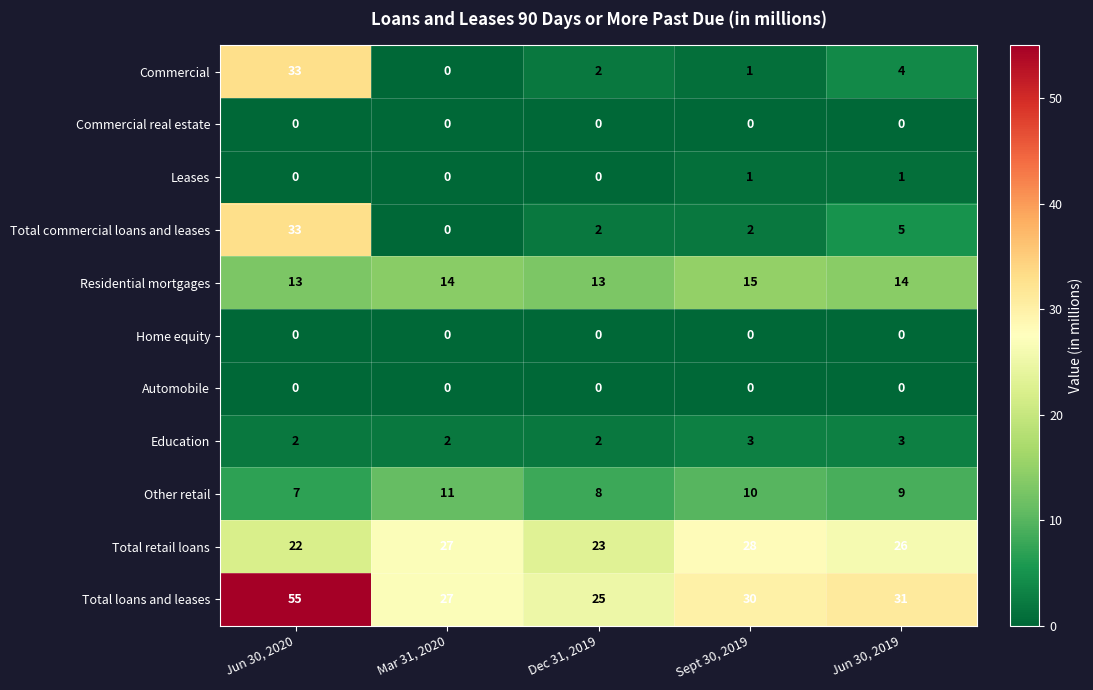

At which category does the chart reach its peak across all series?

Jun 30, 2020